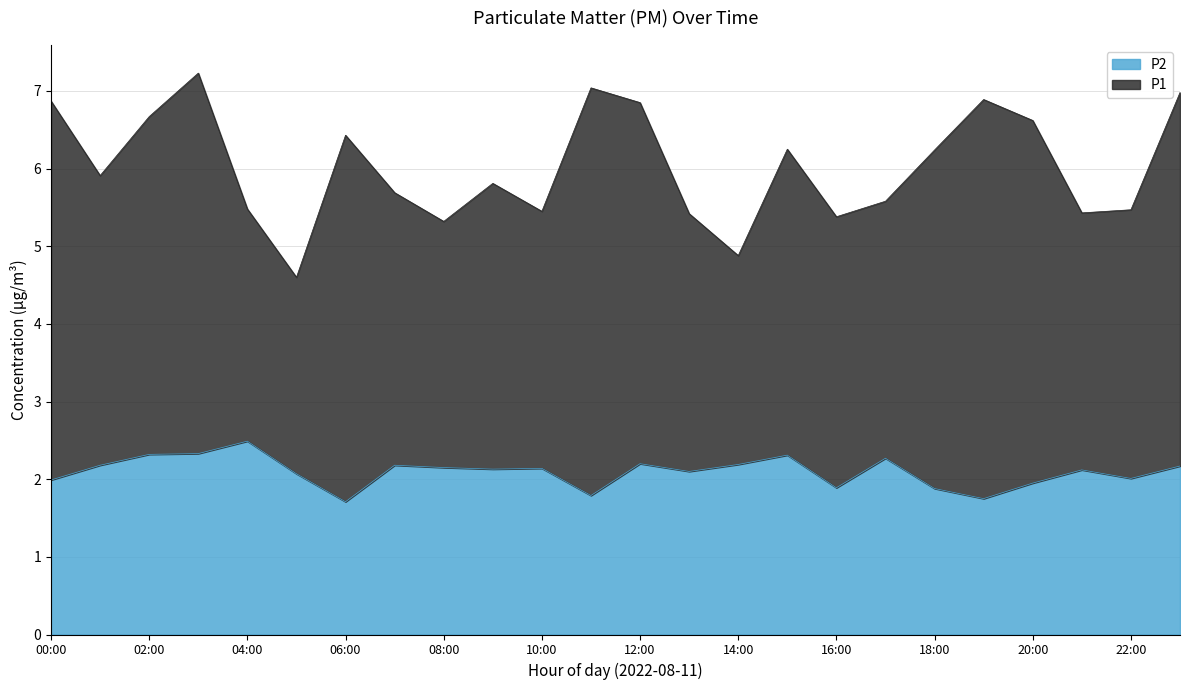

True or false: P1 and P2 cross at least once.

False